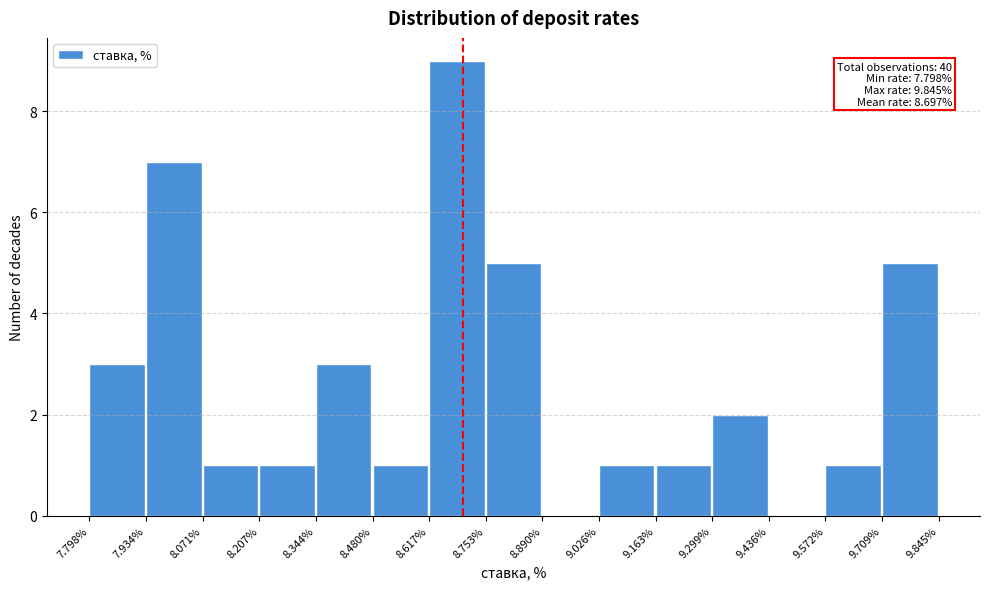

Reading left to right, extract all data points from this chart.

7.798%=3	7.934%=7	8.071%=1	8.207%=1	8.344%=3	8.480%=1	8.617%=9	8.753%=5	8.890%=0	9.026%=1	9.163%=1	9.299%=2	9.436%=0	9.572%=1	9.709%=5